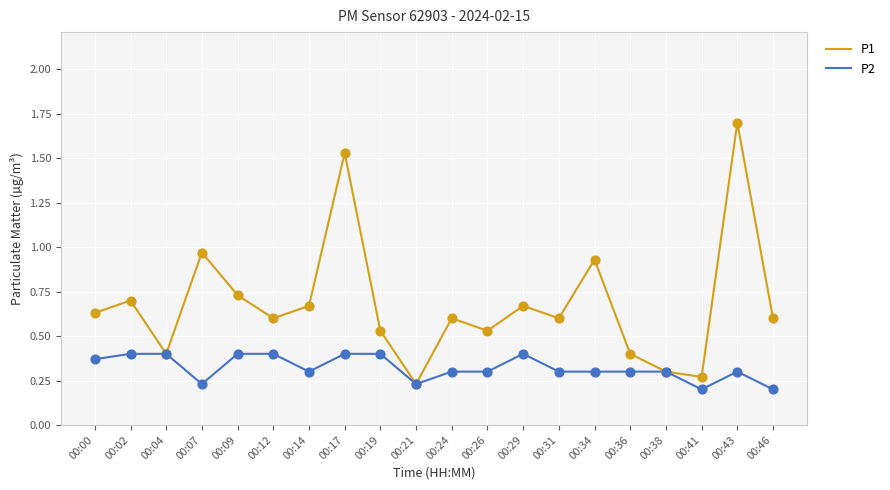

Which series has the widest spread of values?

P1